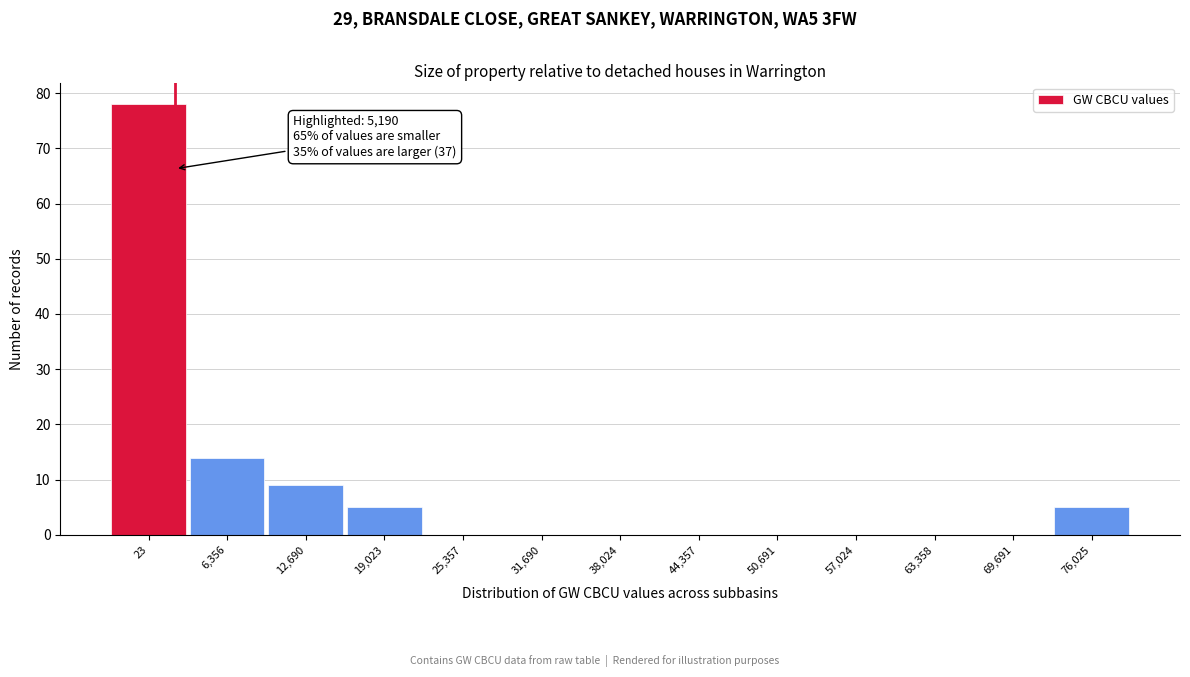

Reading right to left, list all the values displayed in this chart.

76,025=5	69,691=0	63,358=0	57,024=0	50,691=0	44,357=0	38,024=0	31,690=0	25,357=0	19,023=5	12,690=9	6,356=14	23=78